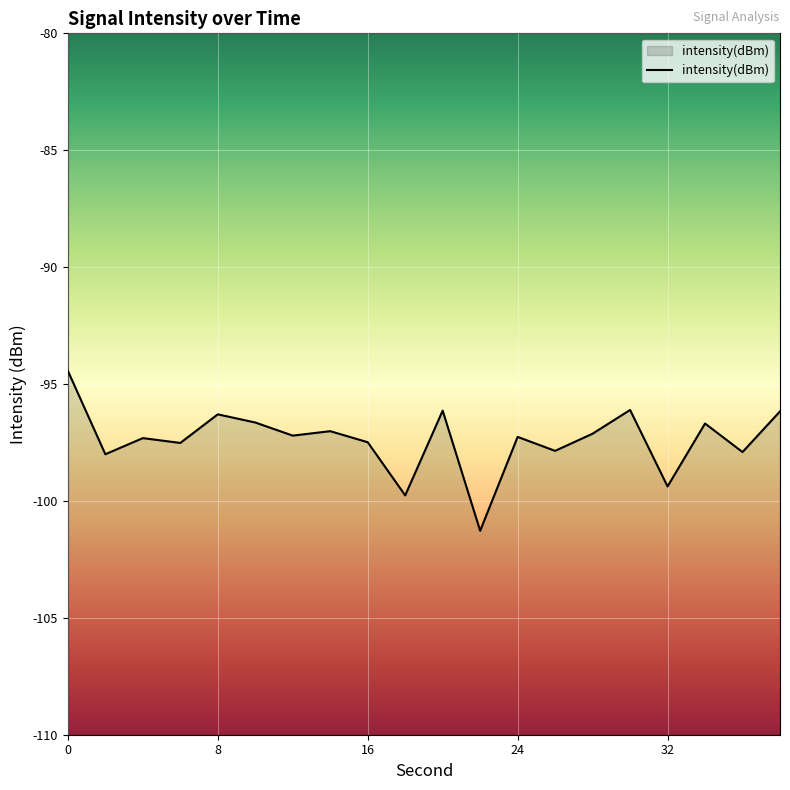

Is it true that the value at 12 is -97.3?

True